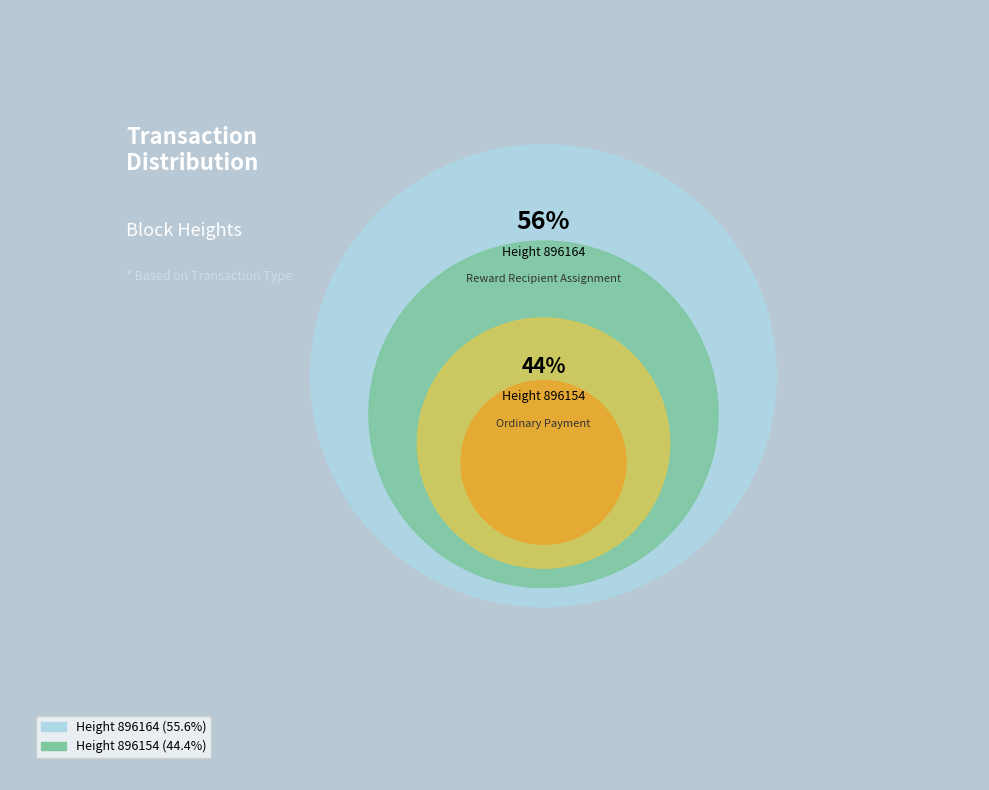

How many segments does this pie chart have?

2